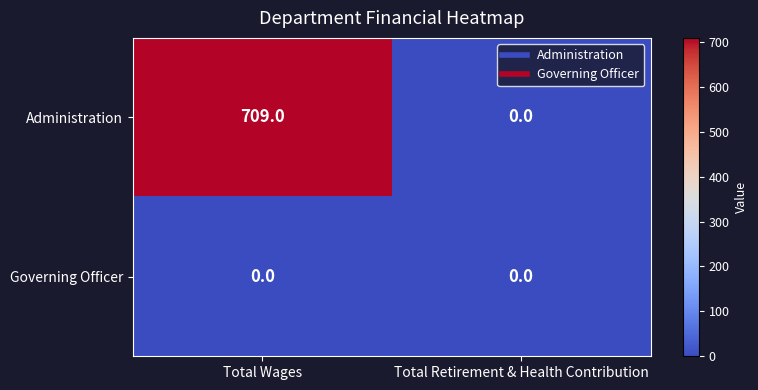

The value of Governing Officer at Total Wages is 0. True or false?

True